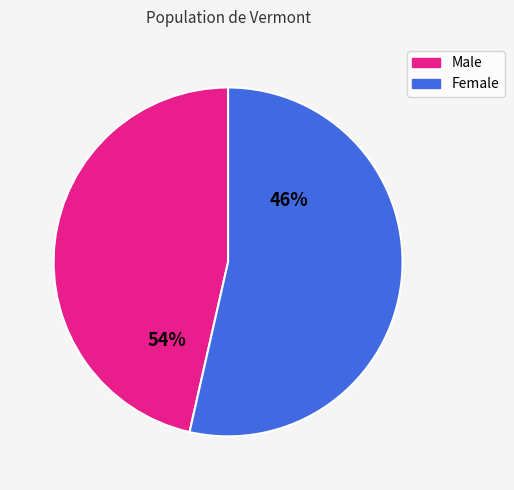

Which has a higher value, Female or Male?

Female